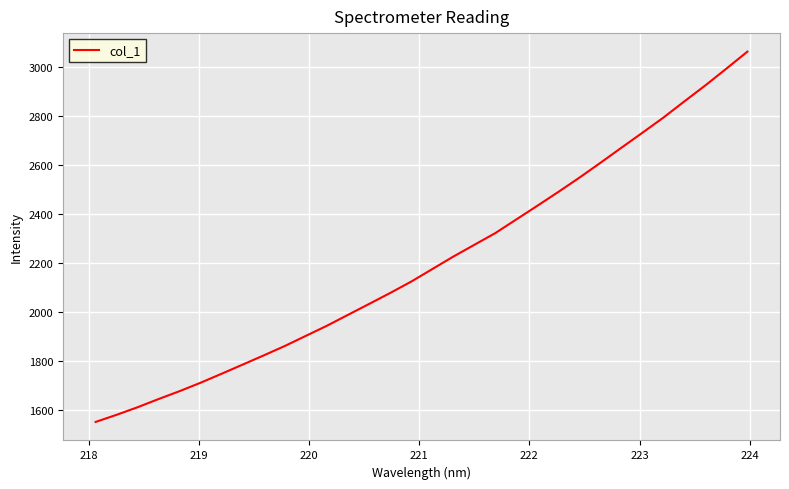

What is the greatest value displayed?

3064.7